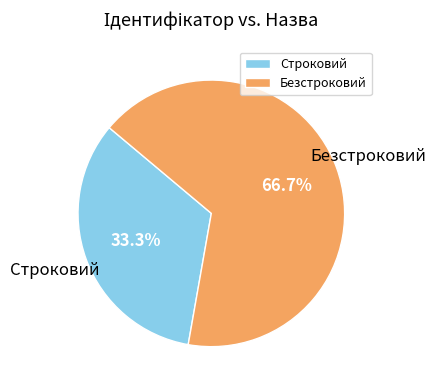

The Безстроковий slice represents 52% of the pie. True or false?

False